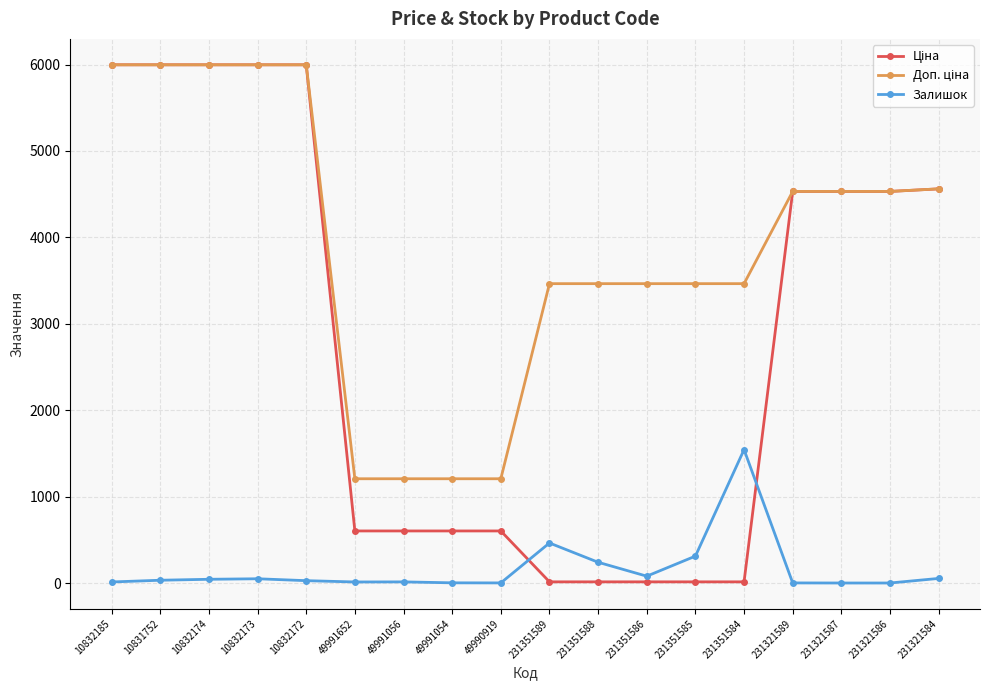

What is the greatest value displayed?

5996.8